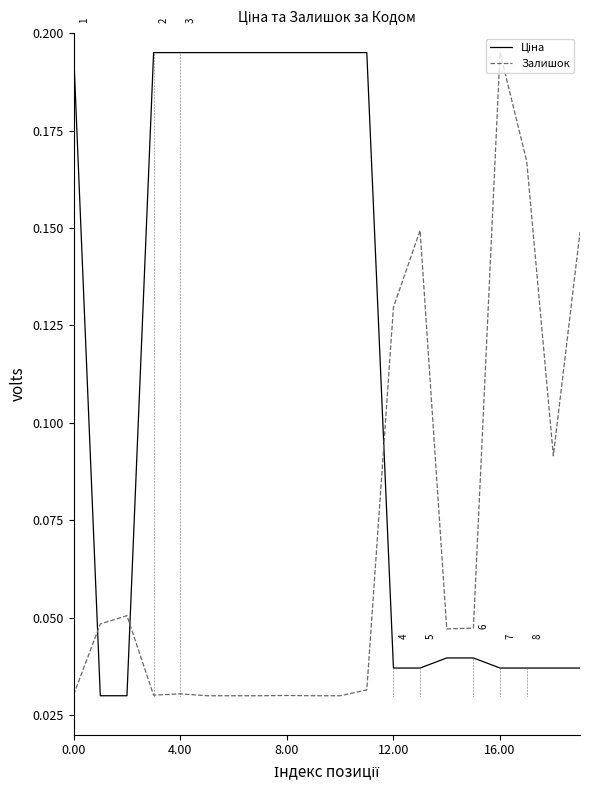

How many interior local valleys does the Залишок series have?

3